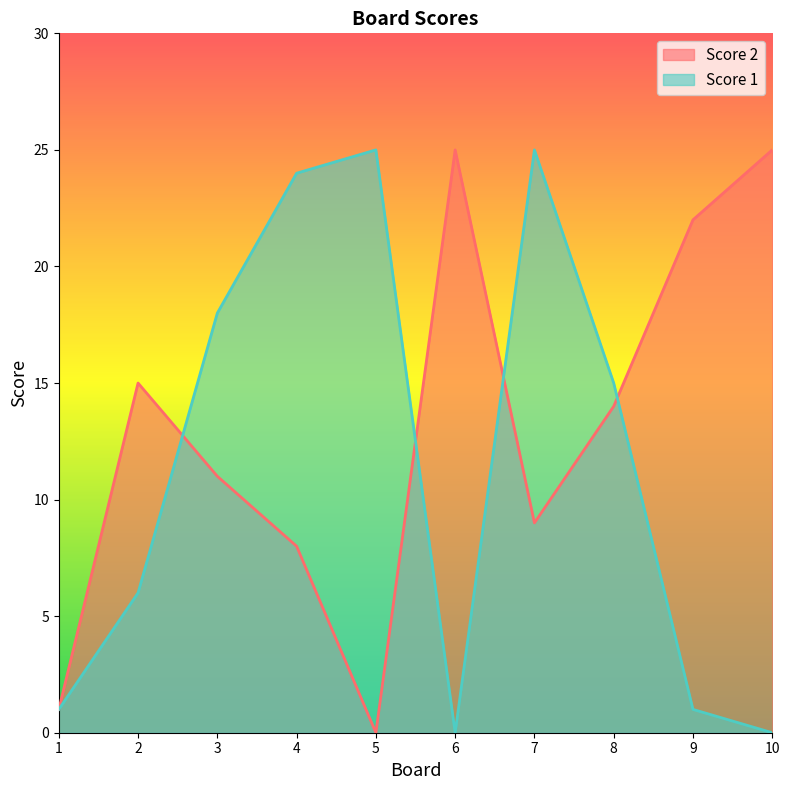

At which category does the chart reach its peak across all series?

6